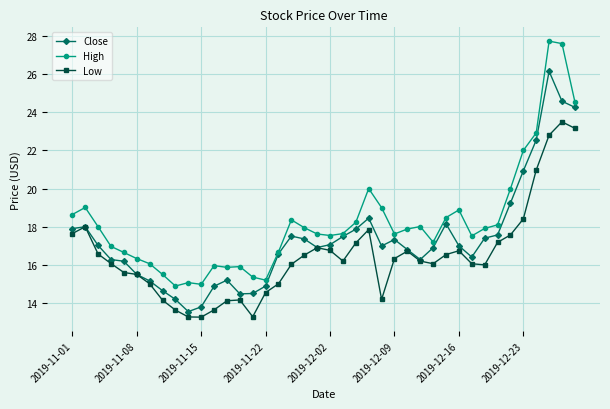

What is the value of the Close point at the 13th from the left?

15.2